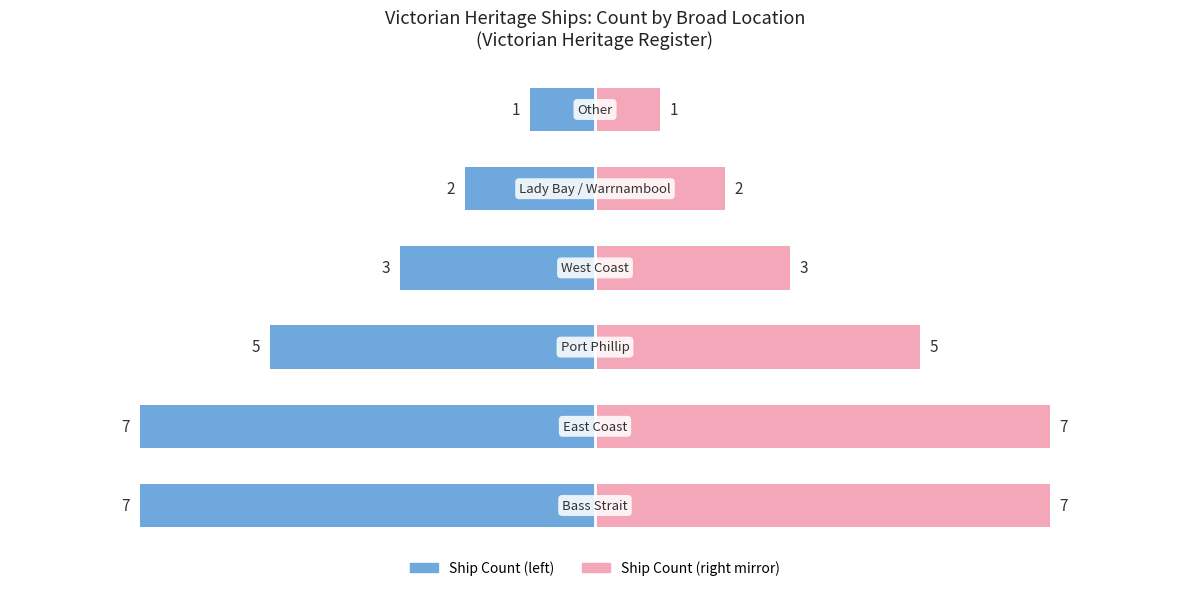

Which series has the largest total across all categories?

Ship Count (mirror)